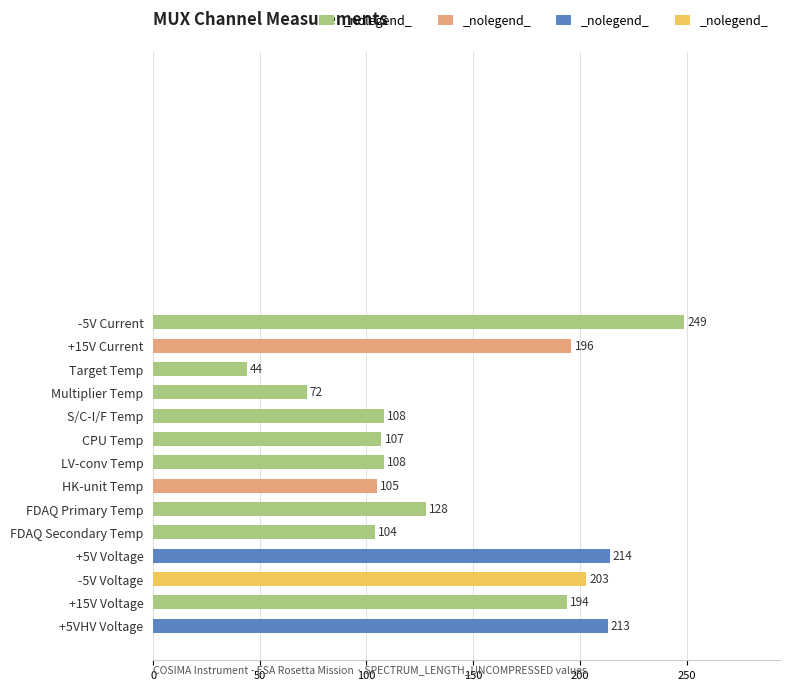

What is the label of the 13th bar from the top?

+15V Voltage